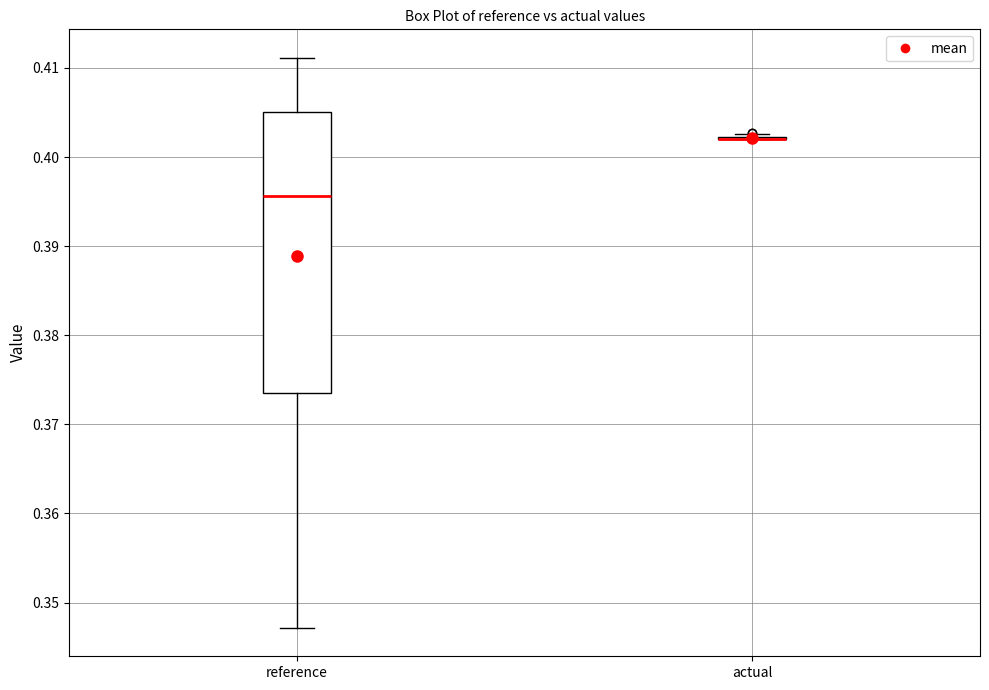

Where does the lower whisker of the box for reference end on the y-axis? The values are not printed on the chart, so give them approximately, as read against the axis.

0.347